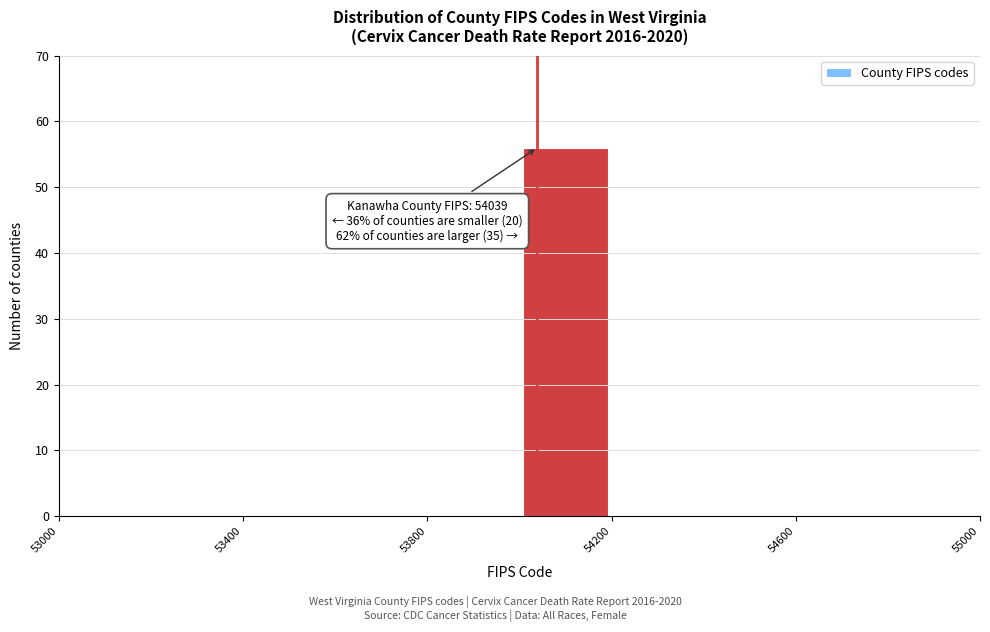

Which range on the x-axis has the tallest bar?

54000 to 54200